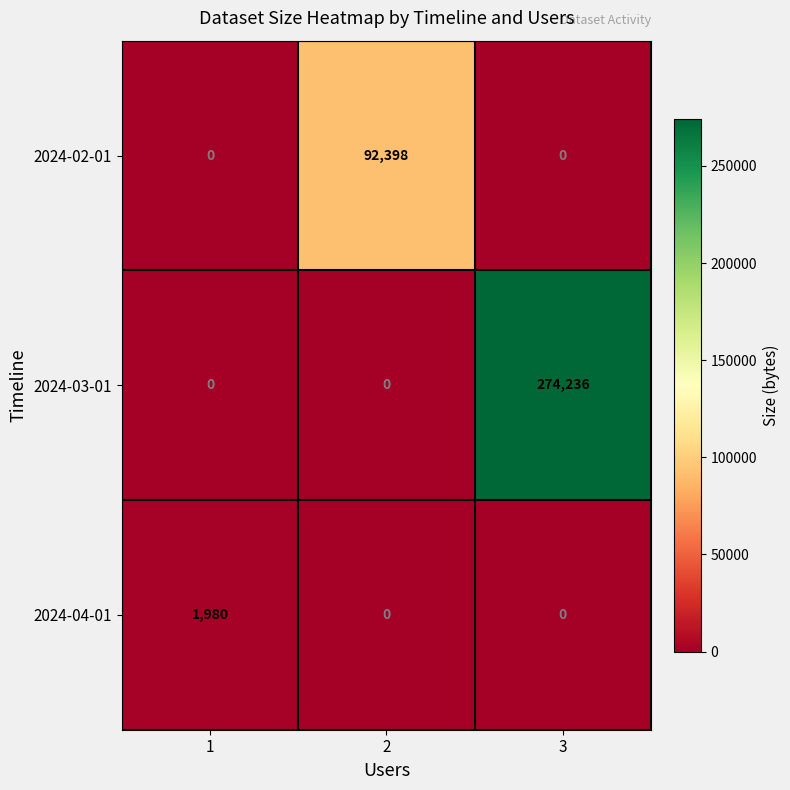

Which label corresponds to the largest value in the chart?

3